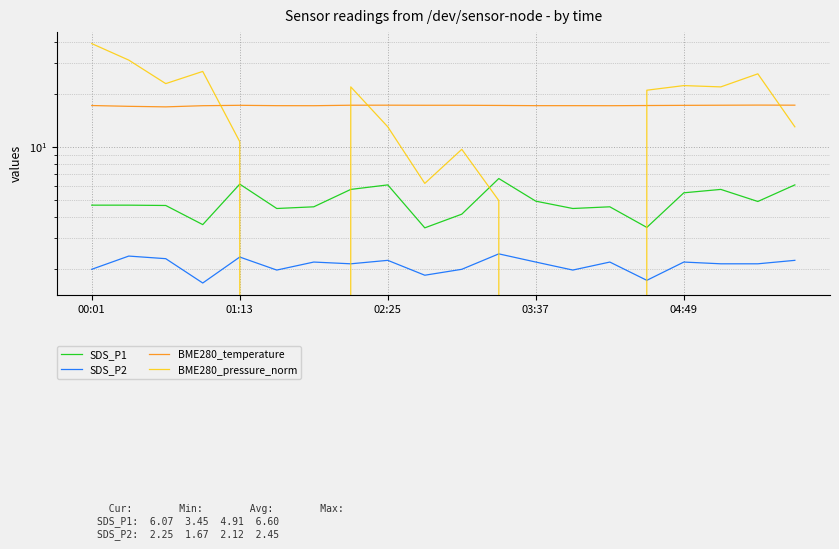

Rank the series by their maximum value, from highest to lowest.

BME280_pressure_norm, BME280_temperature, SDS_P1, SDS_P2